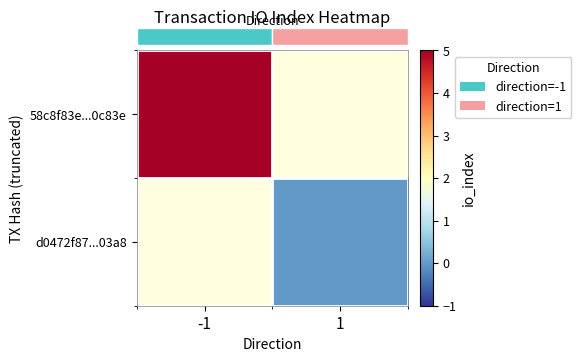

Which series has the widest spread of values?

row_0